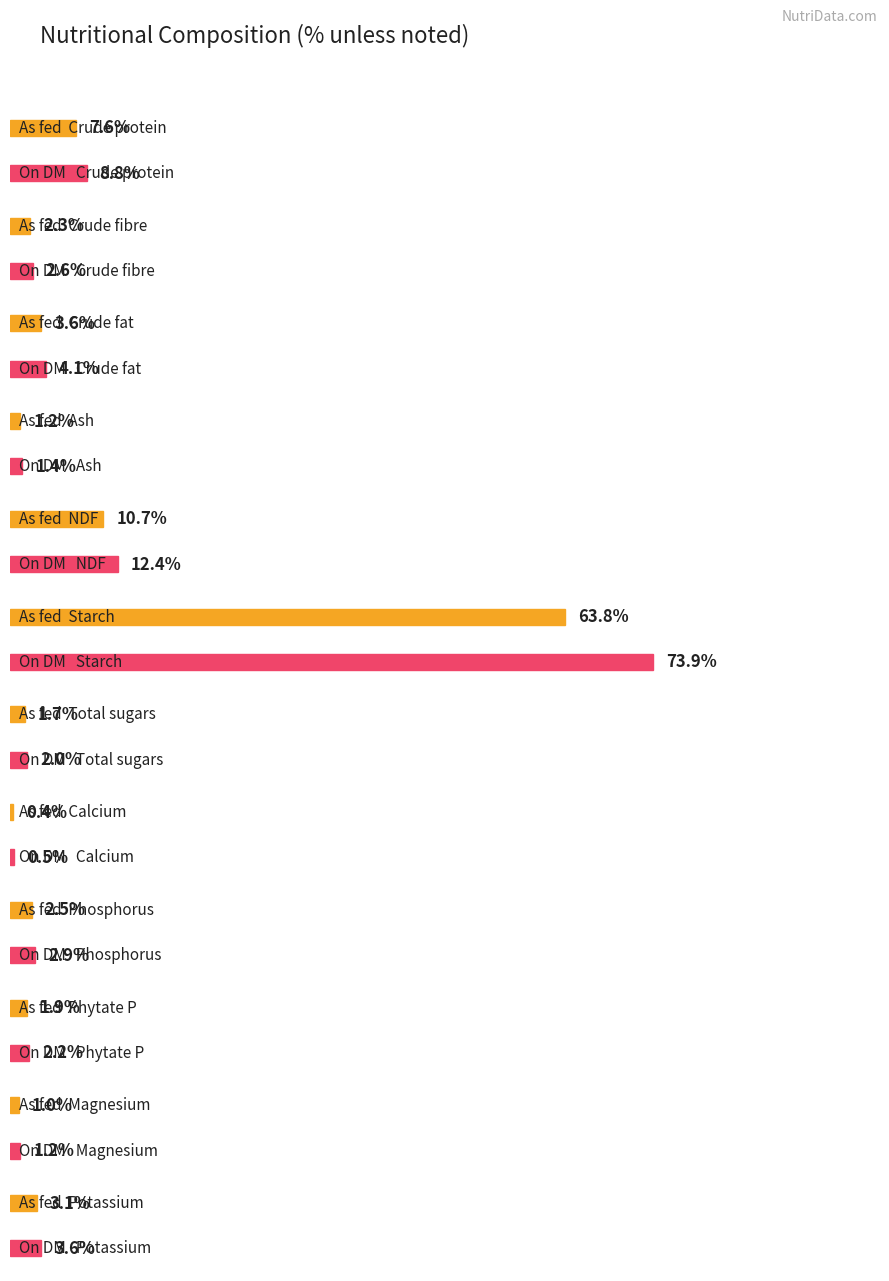

At which label does On DM first exceed 2?

Crude protein